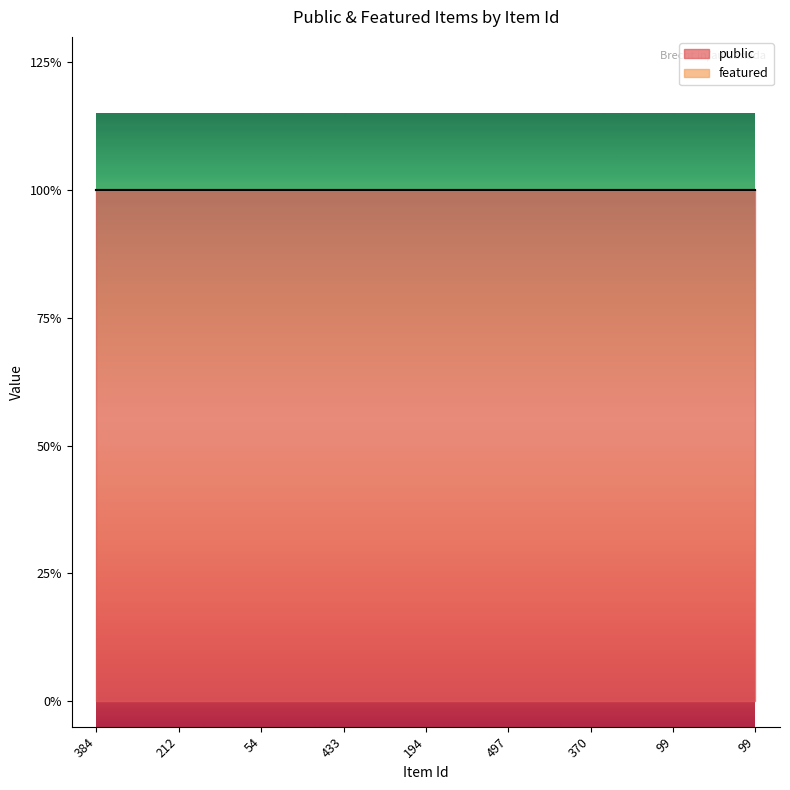

True or false: featured and public intersect in this chart.

False